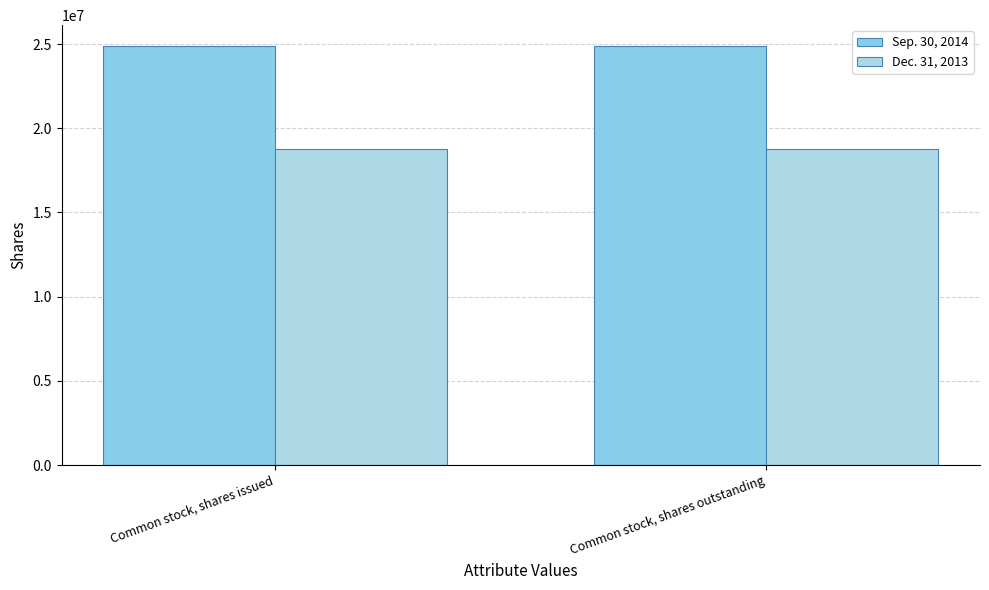

What is the difference between the highest and lowest values at Common stock, shares outstanding?

6103253